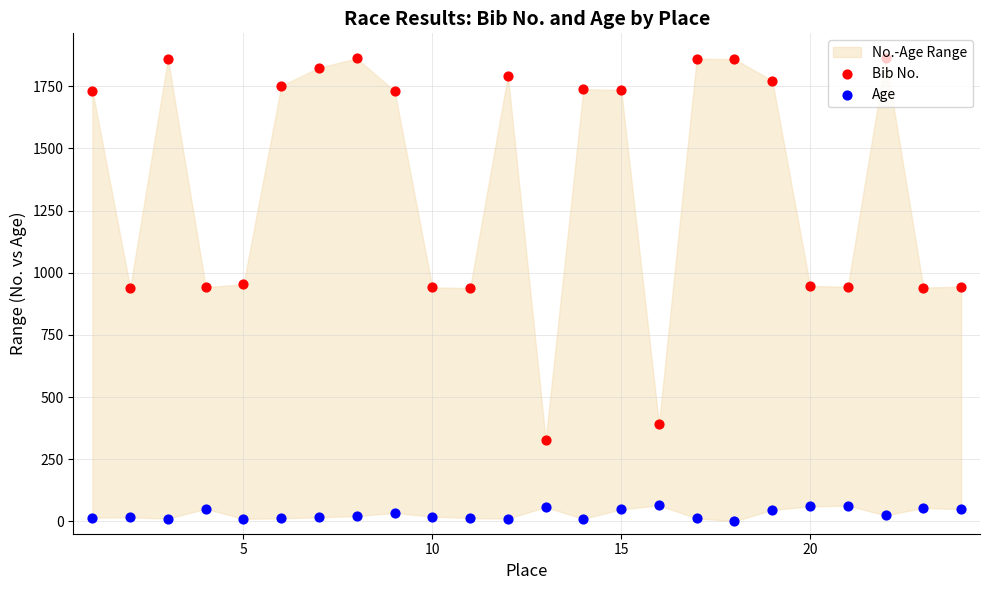

Which series contains the highest Y value?

Bib No.